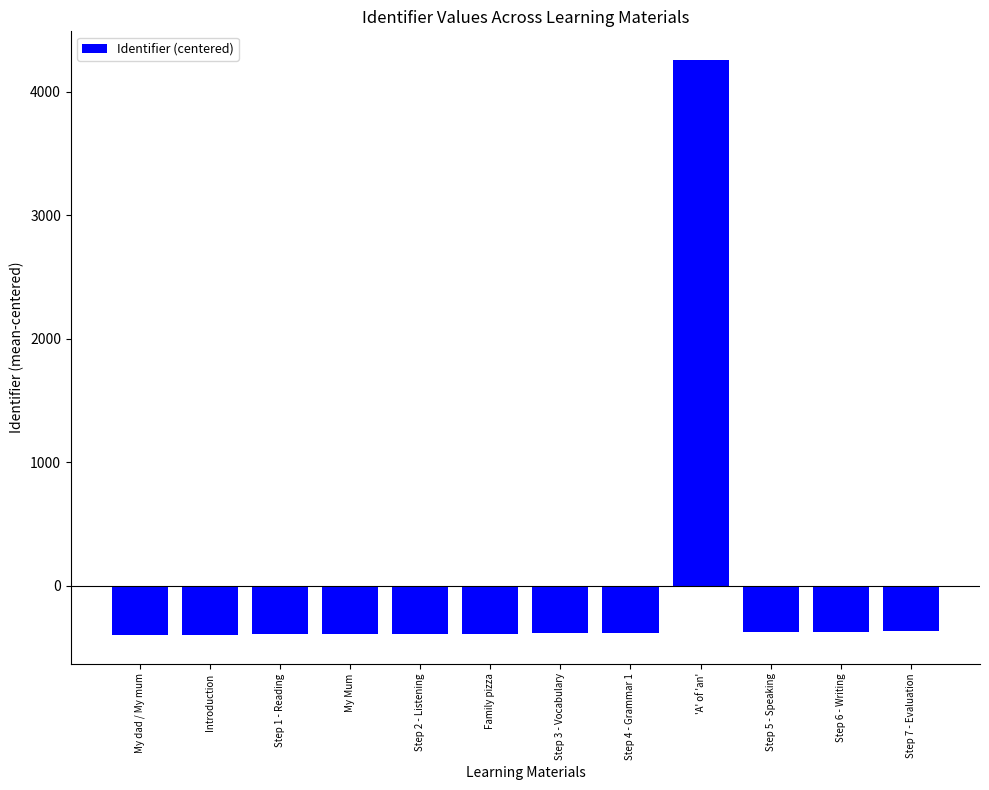

What is the difference between the maximum and second lowest values?

4654.0